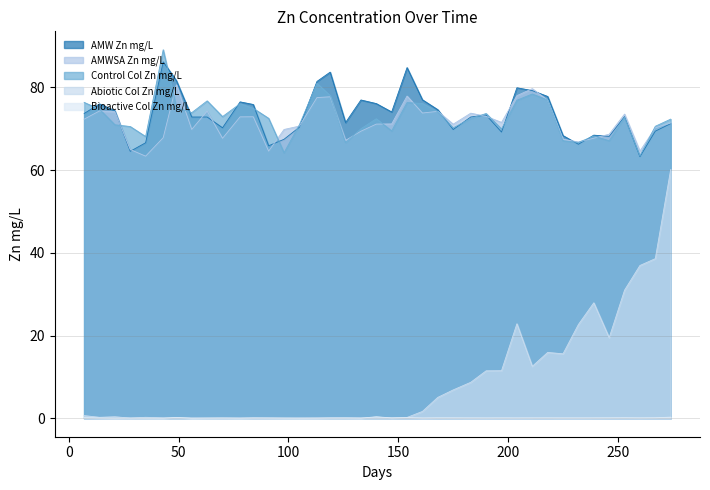

The Bioactive Col Zn mg/L series shows 0.1 at 218. True or false?

True